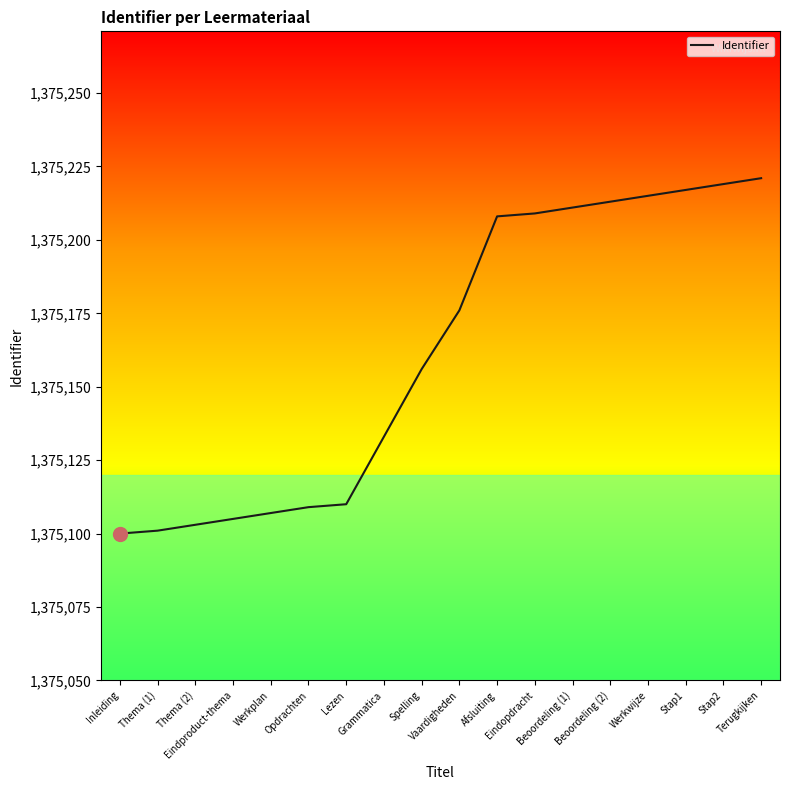

What is the difference between the maximum and minimum values?

121